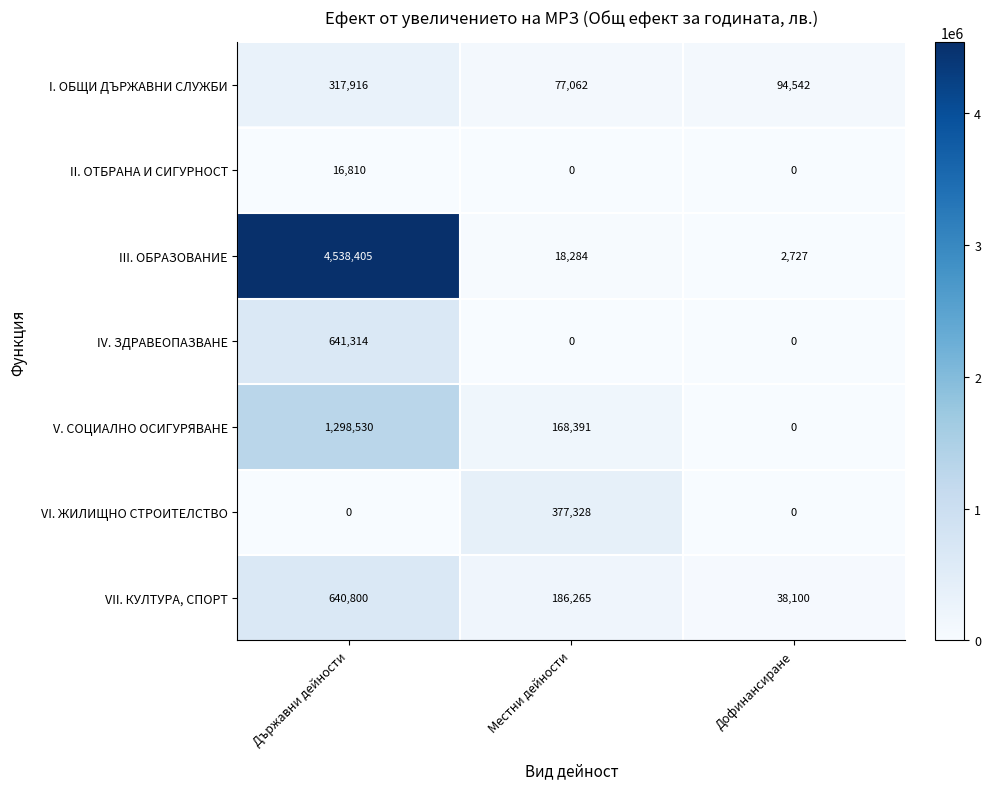

List the series in order of their peak value, lowest first.

II. ОТБРАНА И СИГУРНОСТ, I. ОБЩИ ДЪРЖАВНИ СЛУЖБИ, VI. ЖИЛИЩНО СТРОИТЕЛСТВО, VII. КУЛТУРА, СПОРТ, IV. ЗДРАВЕОПАЗВАНЕ, V. СОЦИАЛНО ОСИГУРЯВАНЕ, III. ОБРАЗОВАНИЕ